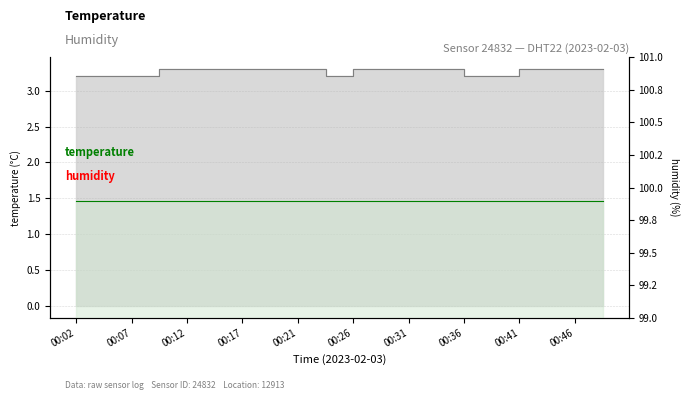

List the labels in order of value, smallest first.

00:02, 00:04, 00:07, 00:24, 00:36, 00:39, 00:09, 00:12, 00:14, 00:17, 00:19, 00:21, 00:26, 00:29, 00:31, 00:34, 00:41, 00:44, 00:46, 00:49